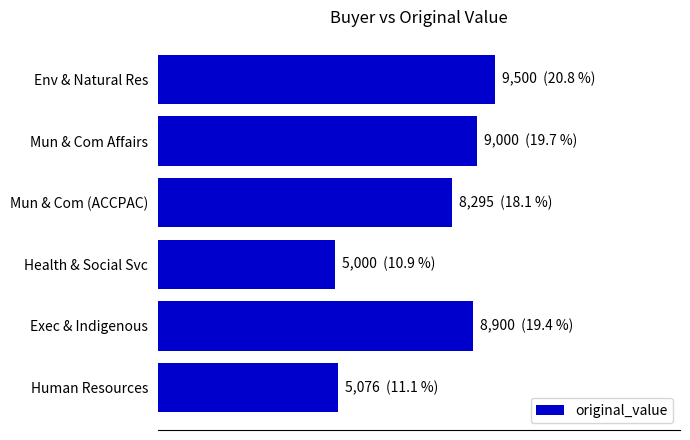

What is the difference between the second highest and minimum values?

4000.0